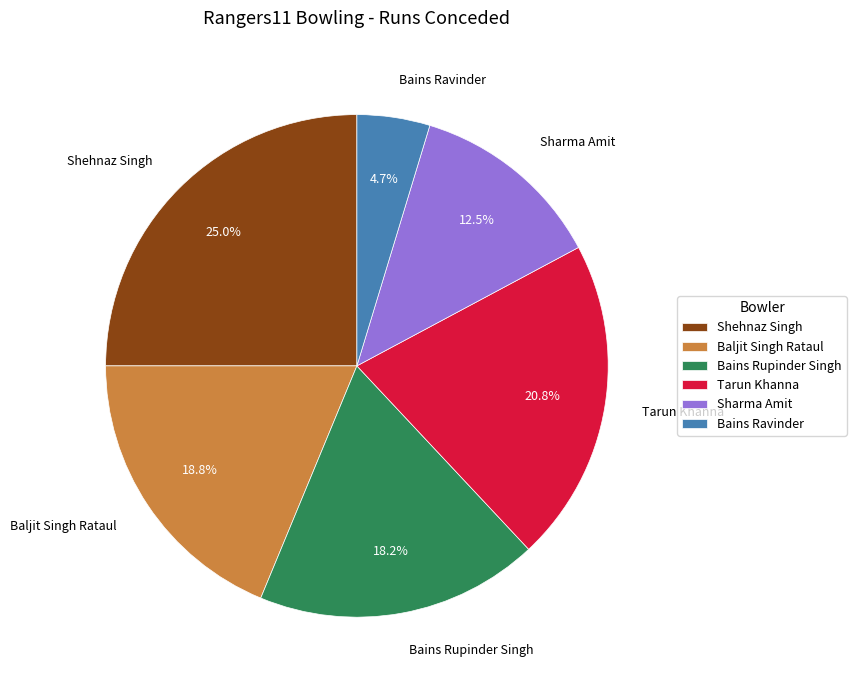

How many slices are in this pie chart?

6